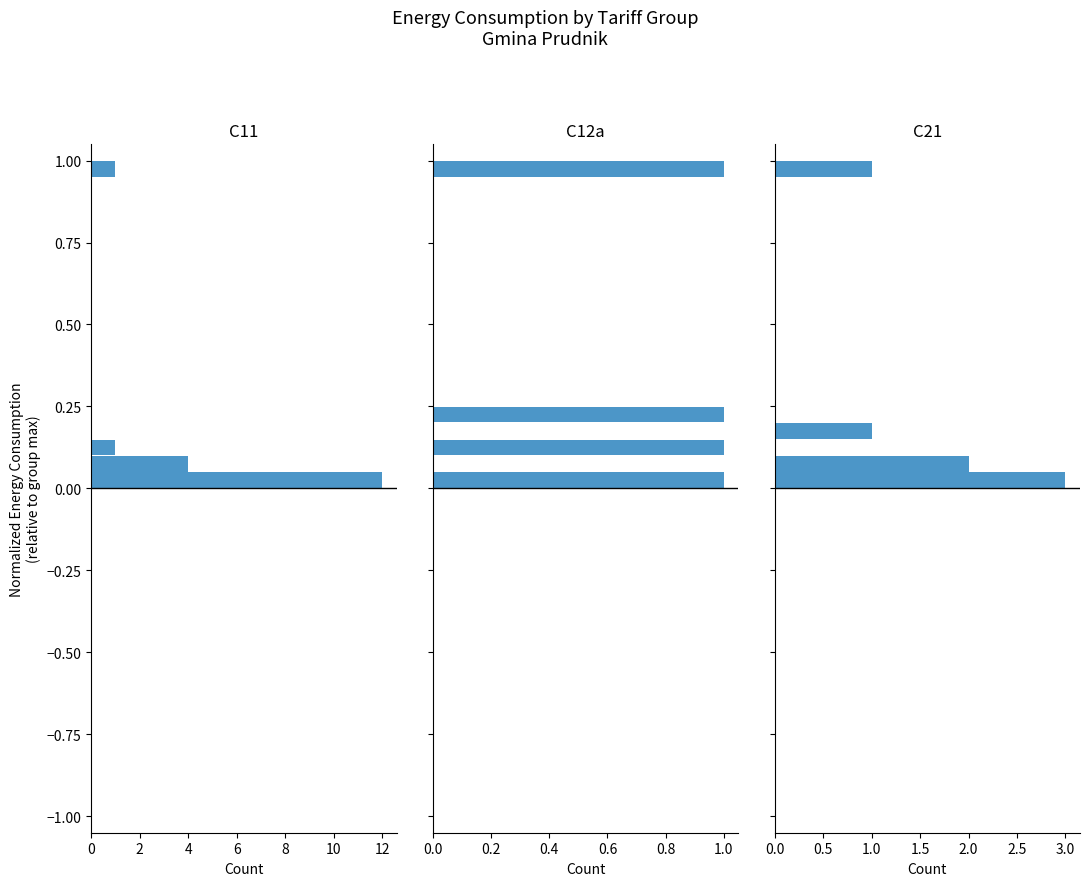

How many distinct data groups are displayed?

3